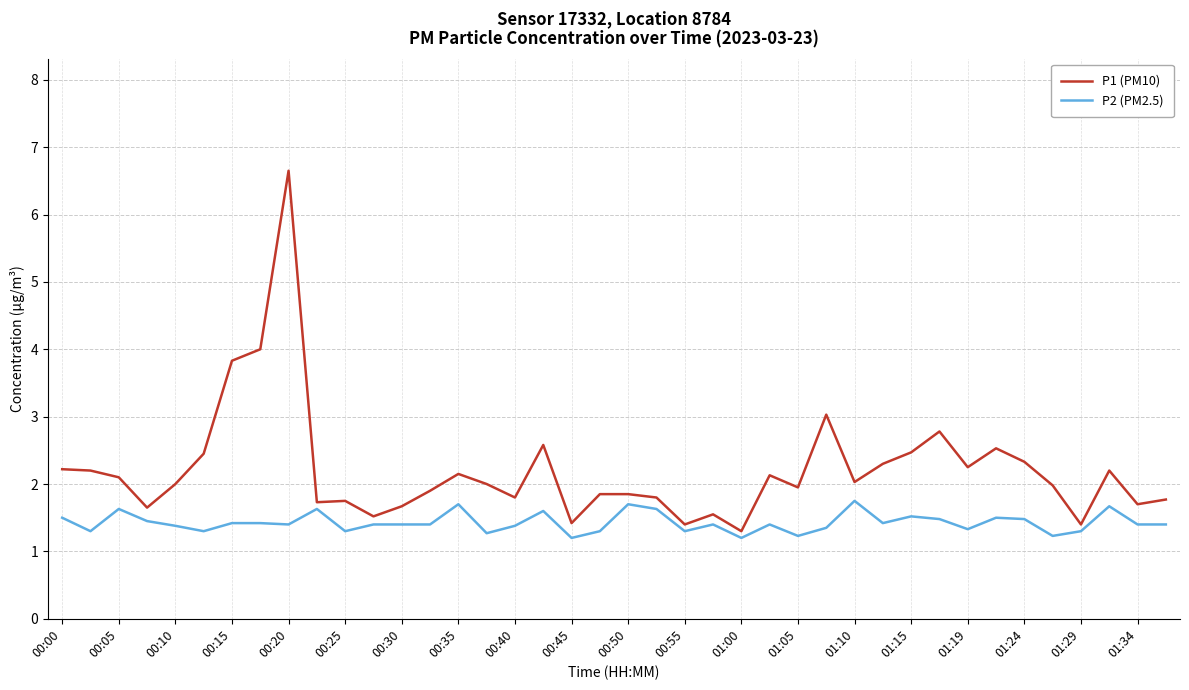

Which series has the largest total across all categories?

P1 (PM10)